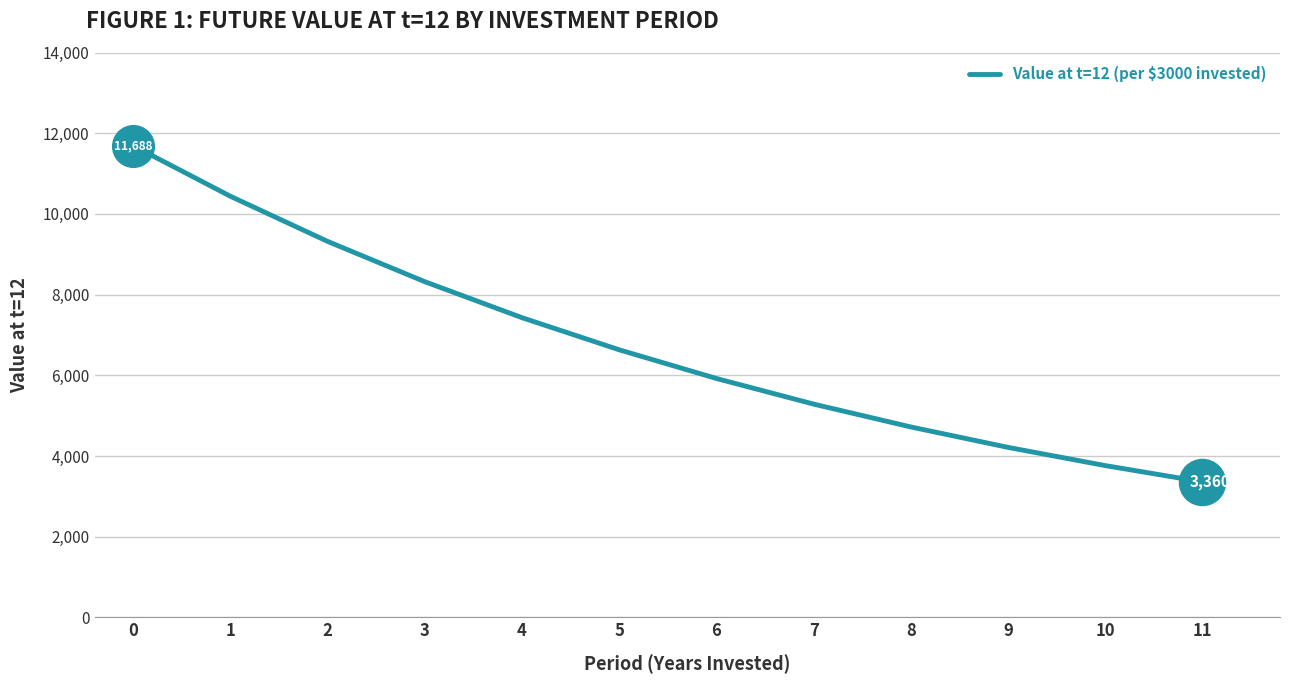

Approximately how many times larger is the value at 9 compared to 6?

0.7